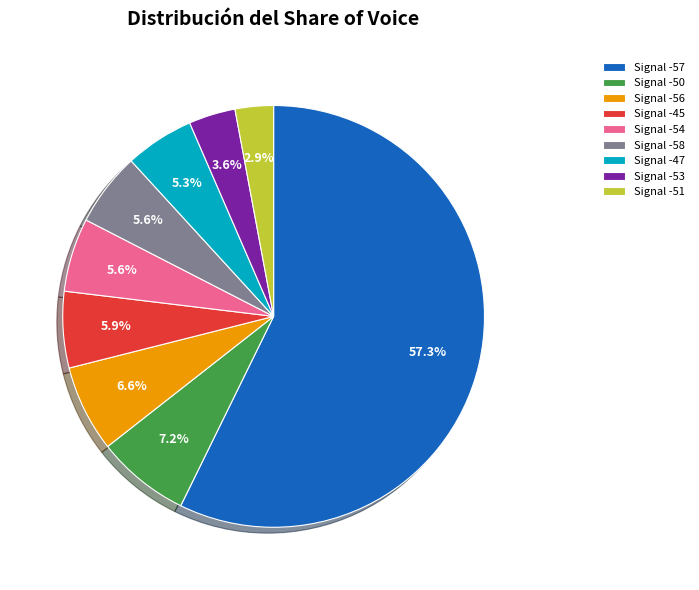

Which has a higher value, Signal -56 or Signal -51?

Signal -56